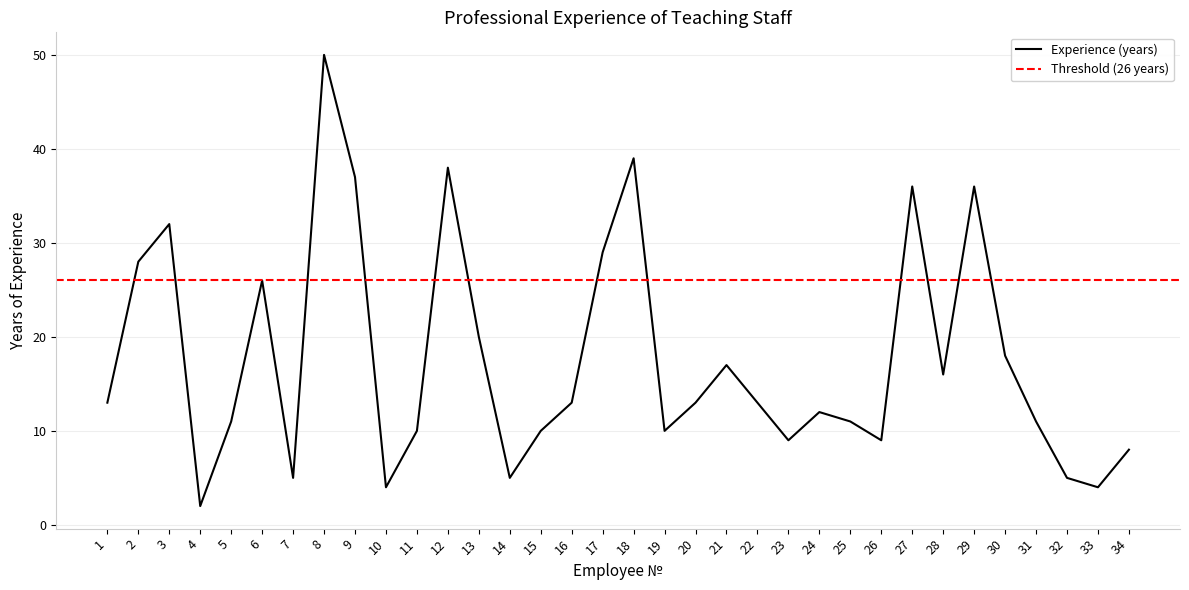

Reading left to right, extract all data points from this chart.

13	28	32	2	11	26	5	50	37	4	10	38	20	5	10	13	29	39	10	13	17	13	9	12	11	9	36	16	36	18	11	5	4	8